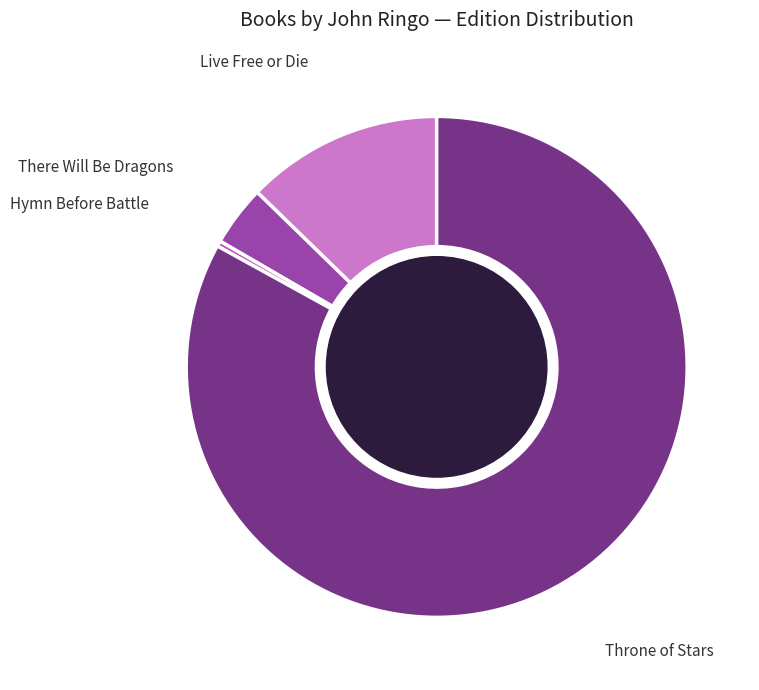

Count the number of slices in the pie.

4